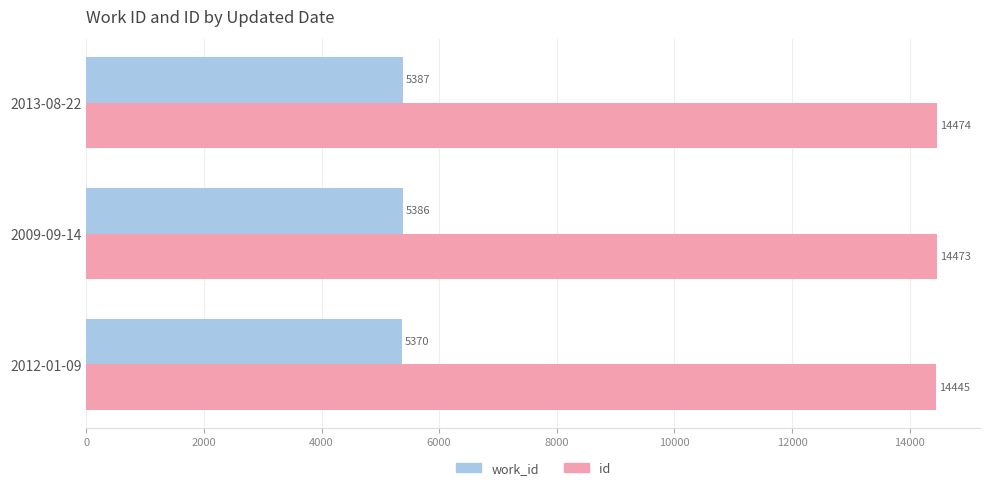

What is the difference between the maximum and second lowest values in the id series?

1